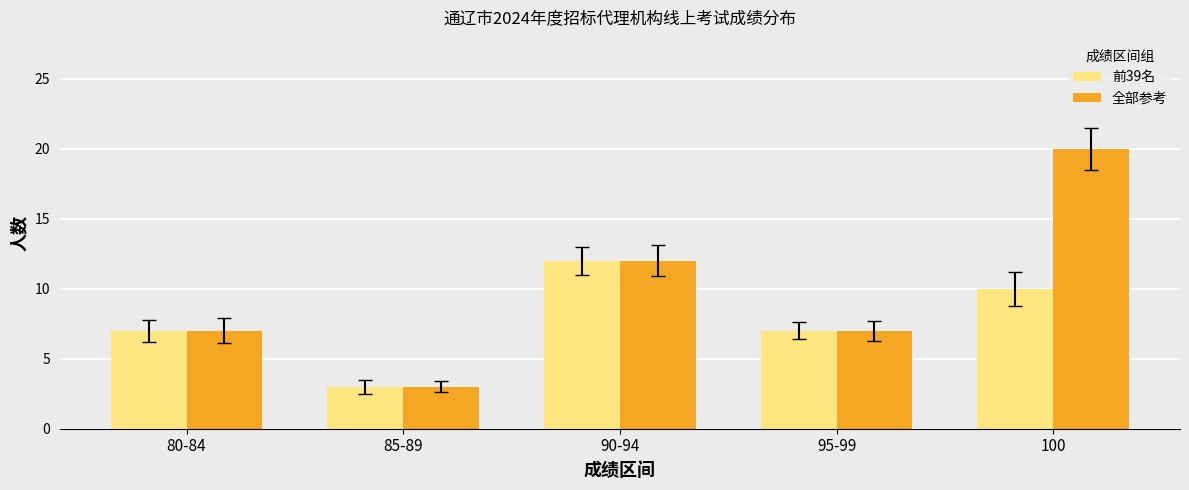

The 全部参考 series shows 10 at 95-99. True or false?

False